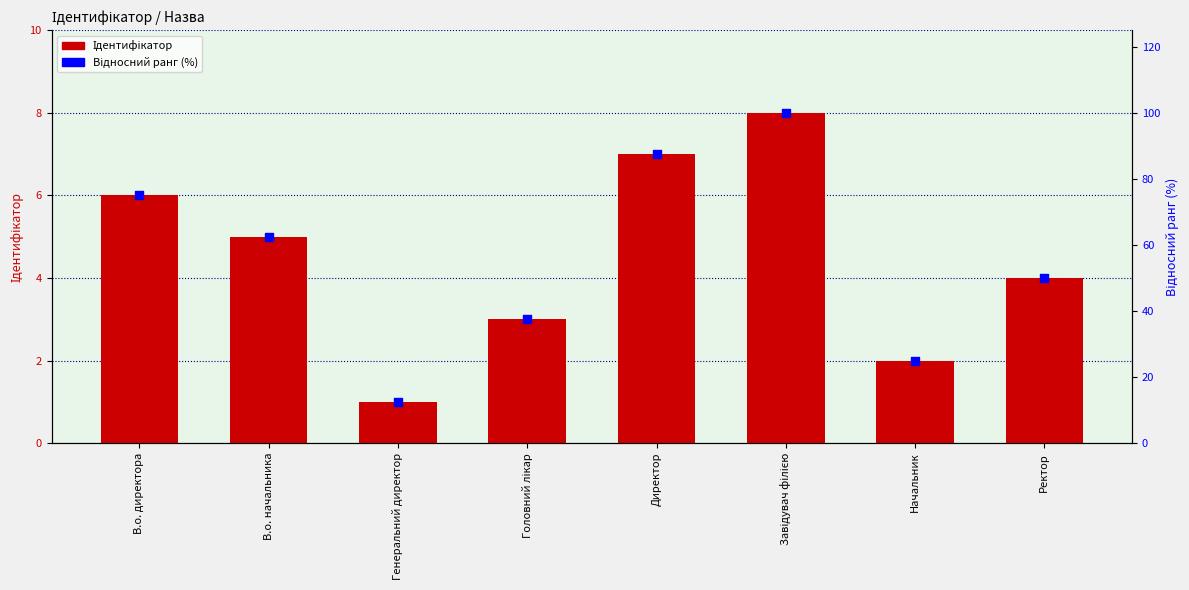

Which series has the widest spread of Y values?

Відносний ранг (%)